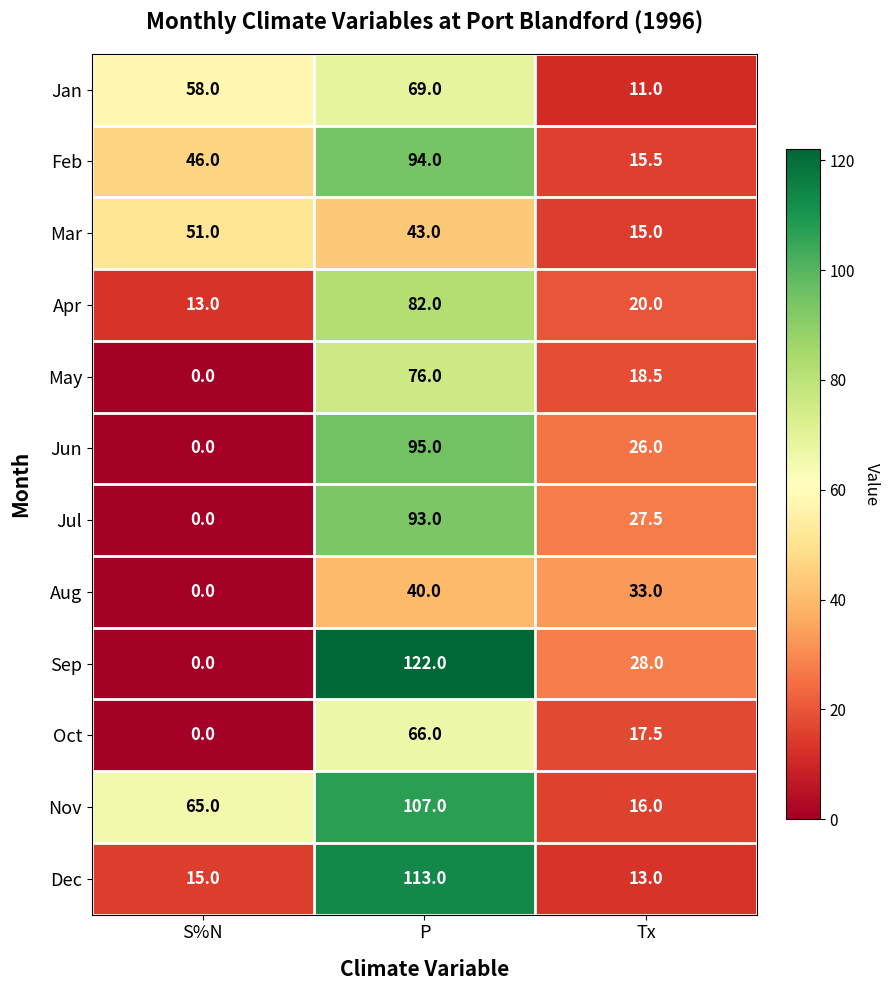

Rank the series at P from lowest to highest value.

Aug, Mar, Oct, Jan, May, Apr, Jul, Feb, Jun, Nov, Dec, Sep